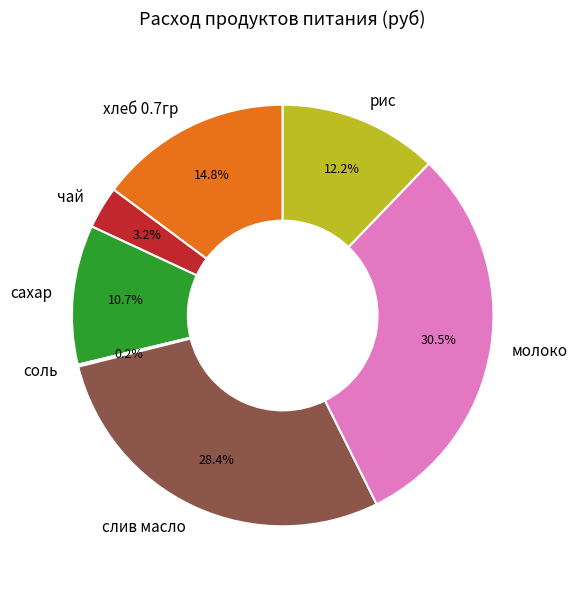

To the nearest percent, what percentage of the pie is чай?

3%